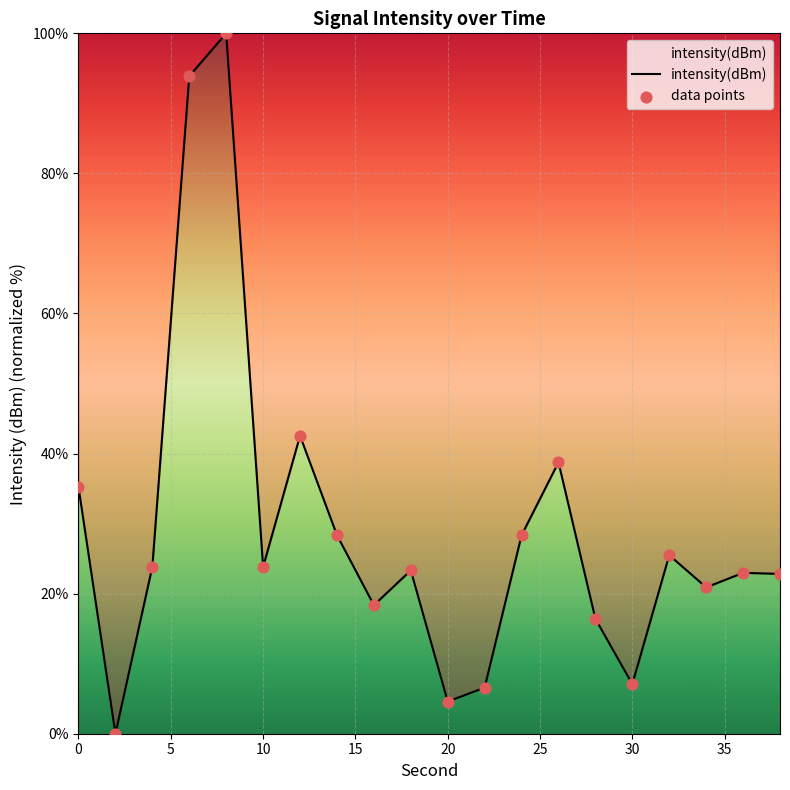

What is the maximum value shown in the chart?

100.0